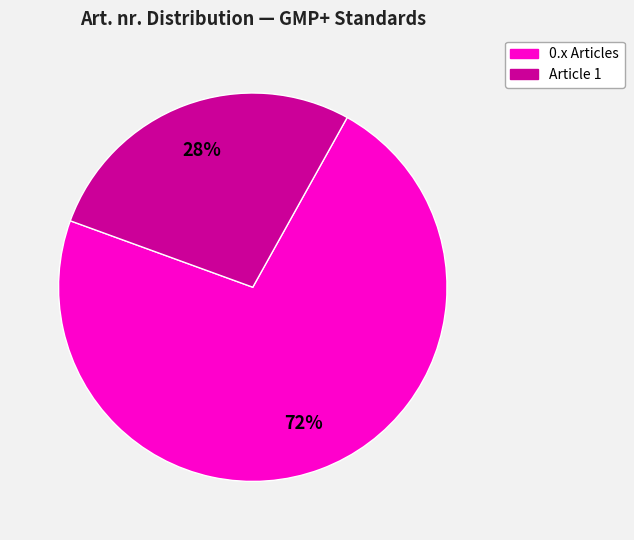

To the nearest percent, what is the average slice percentage?

50%